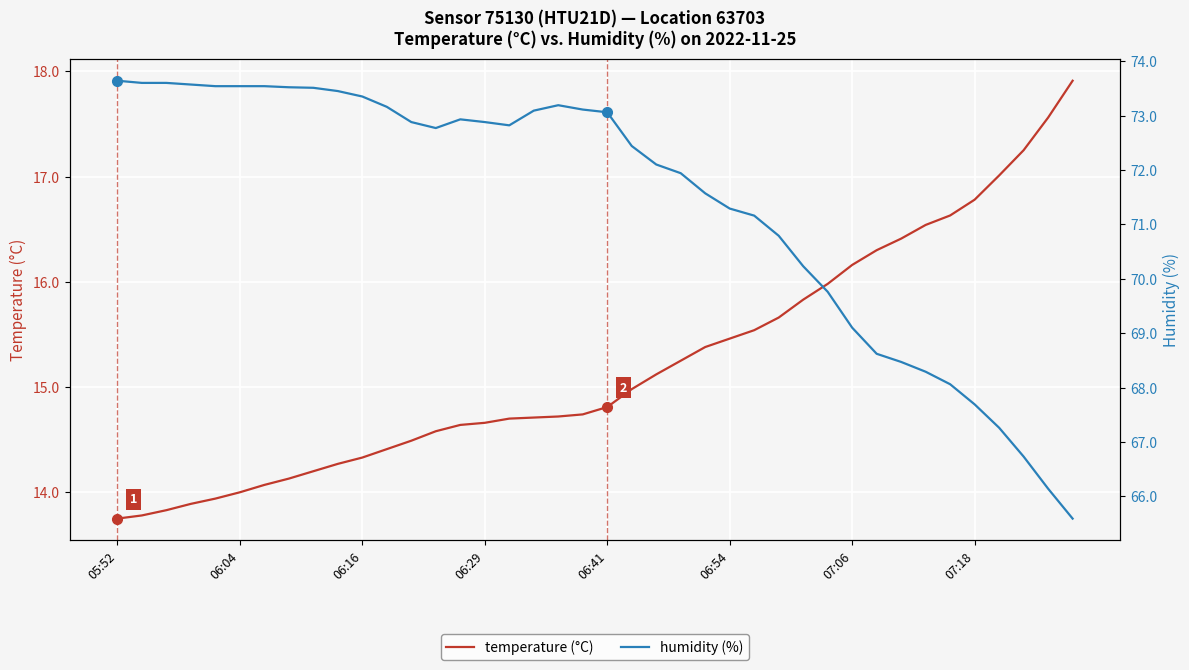

True or false: temperature (°C) and humidity (%) cross at least once.

False